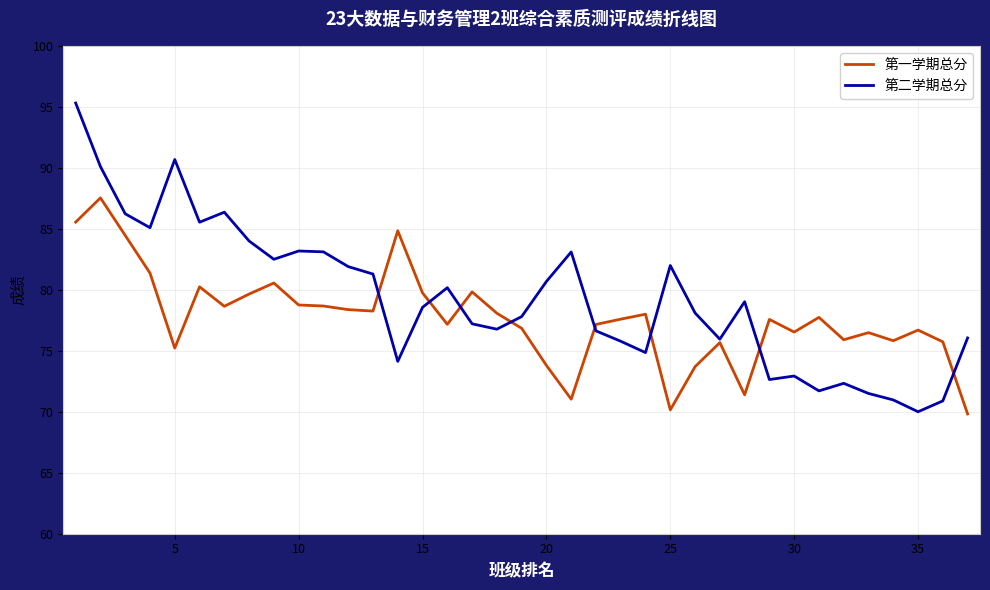

Which series has the largest range (max minus min)?

第二学期总分